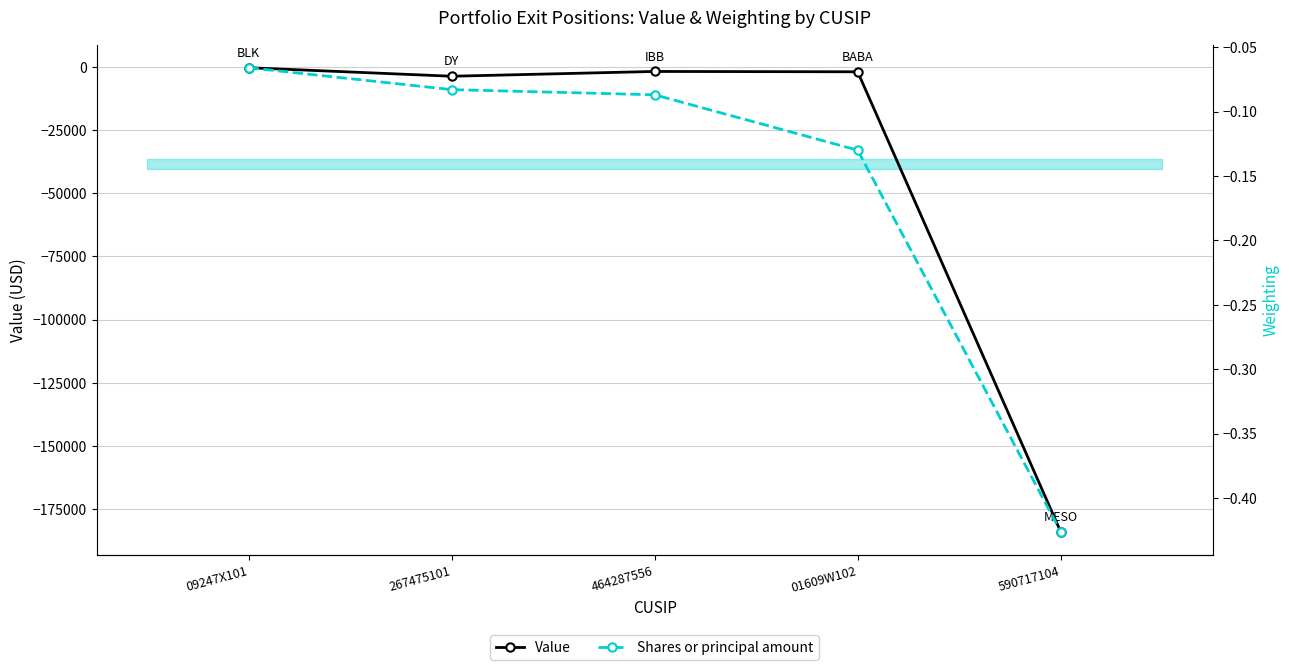

What is the difference between the maximum and minimum values in the Value series?

183670